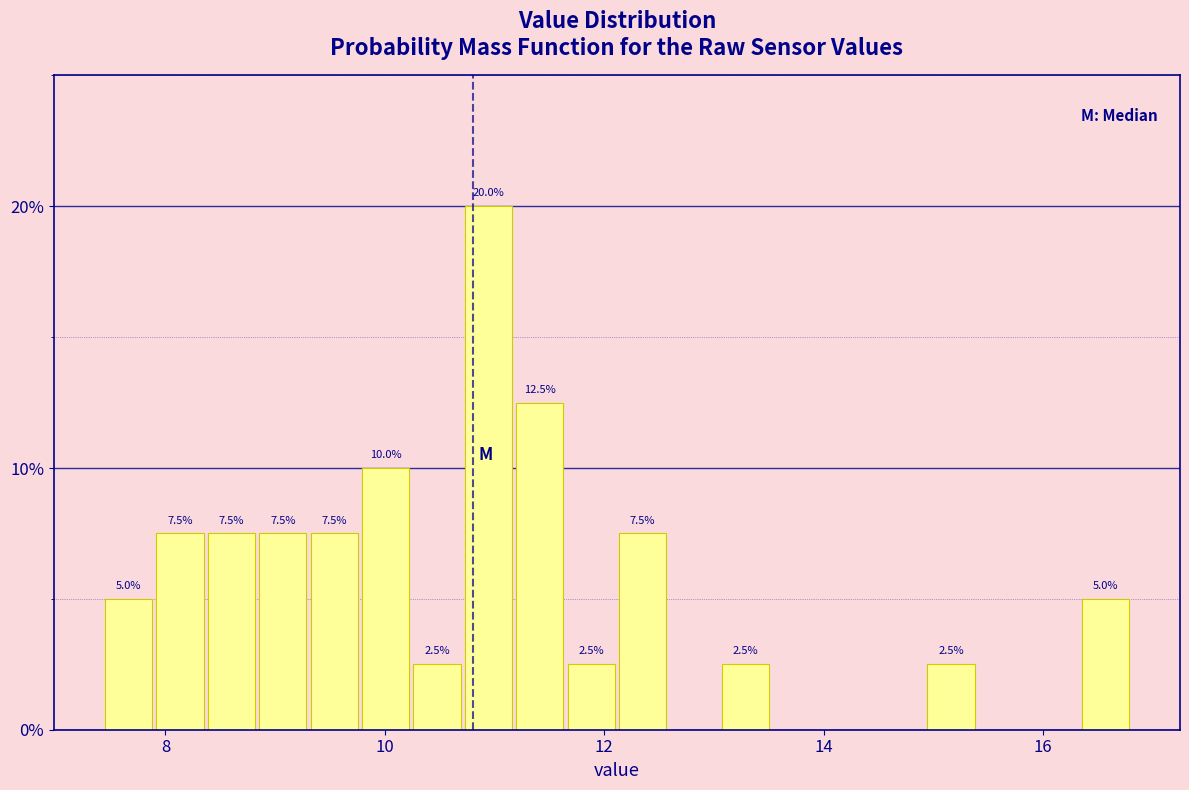

Read against the x-axis, roughly where is the centre of the tallest bar?

11.0